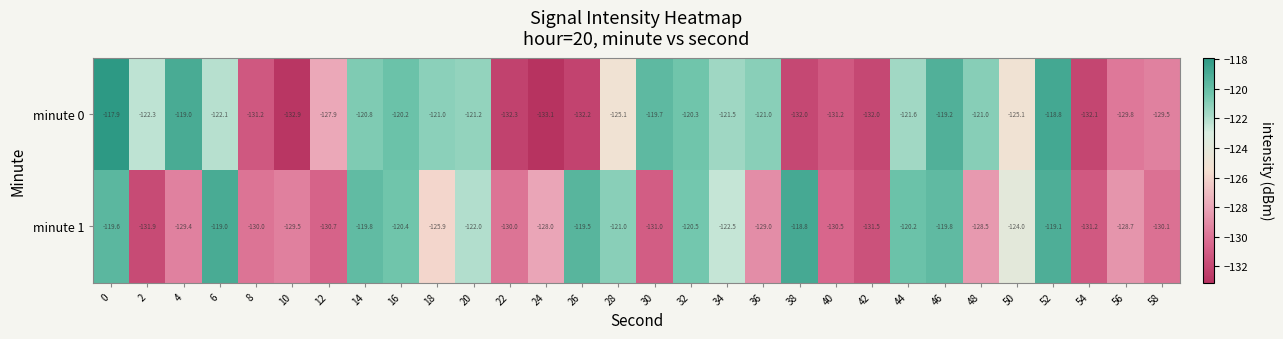

What is the spread (max minus min) of values at 38?

13.2